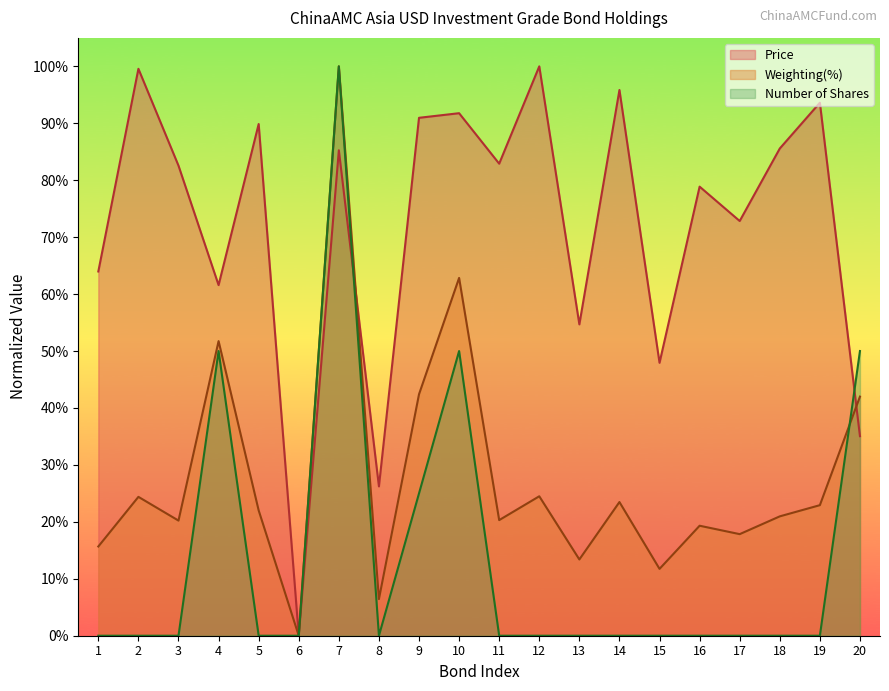

True or false: Price has more than 0 interior local peaks.

True